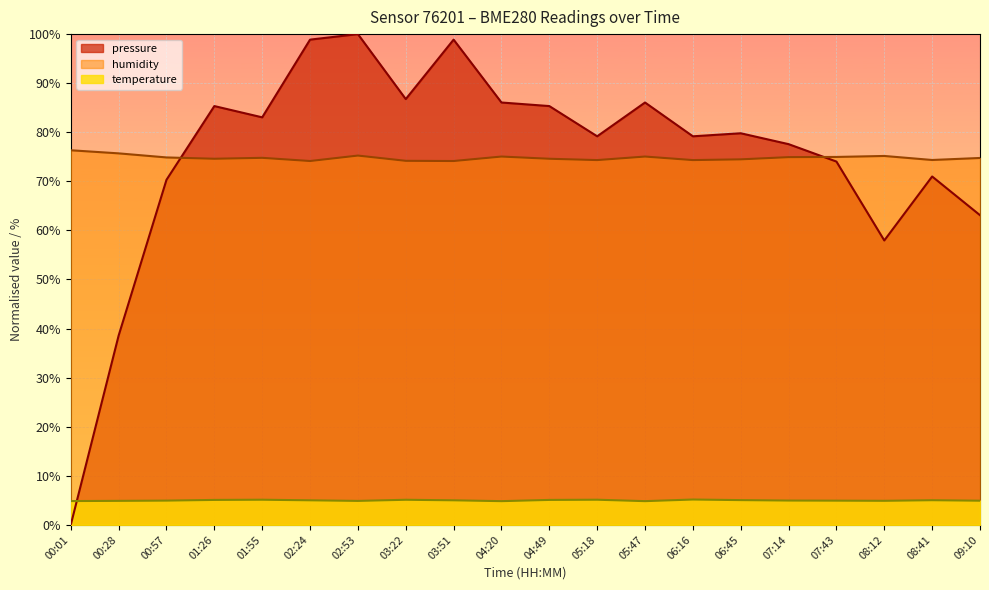

True or false: temperature and humidity intersect in this chart.

False